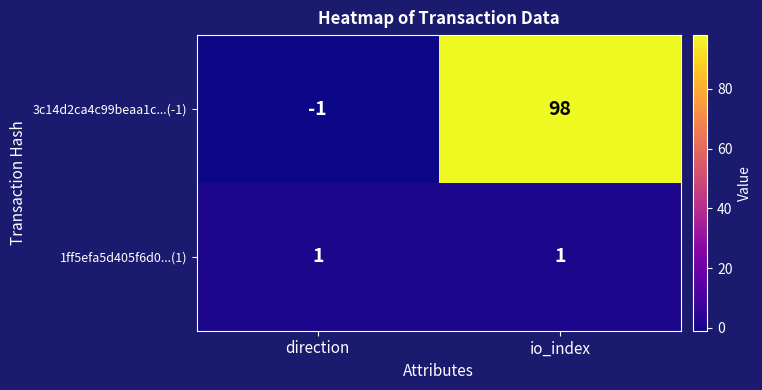

The value of 3c14d2ca4c99beaa1c...(-1) at direction is -1. True or false?

True